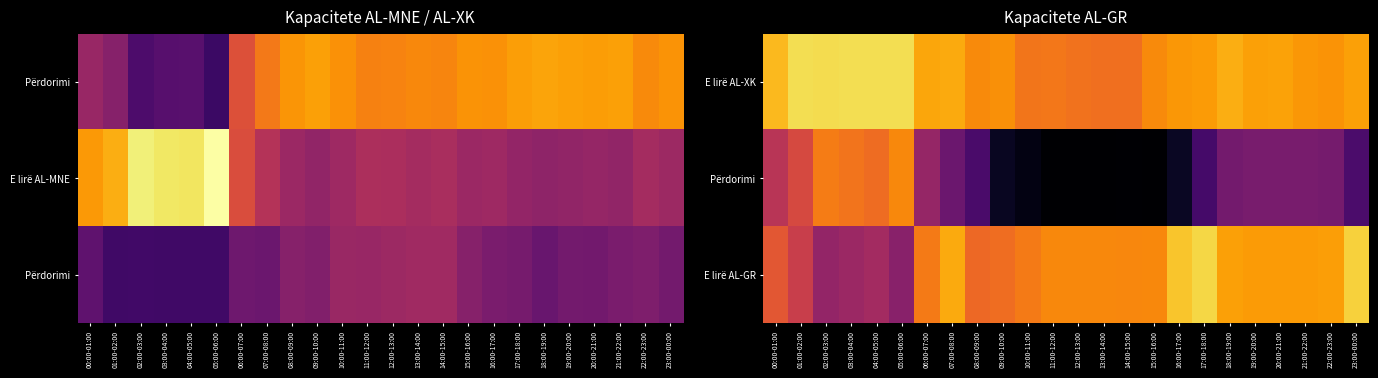

List the labels in order of E lirë AL-GR value, largest first.

17:00-18:00, 23:00-00:00, 16:00-17:00, 07:00-08:00, 18:00-19:00, 22:00-23:00, 20:00-21:00, 19:00-20:00, 21:00-22:00, 11:00-12:00, 12:00-13:00, 15:00-16:00, 13:00-14:00, 14:00-15:00, 06:00-07:00, 10:00-11:00, 09:00-10:00, 08:00-09:00, 00:00-01:00, 01:00-02:00, 04:00-05:00, 03:00-04:00, 02:00-03:00, 05:00-06:00